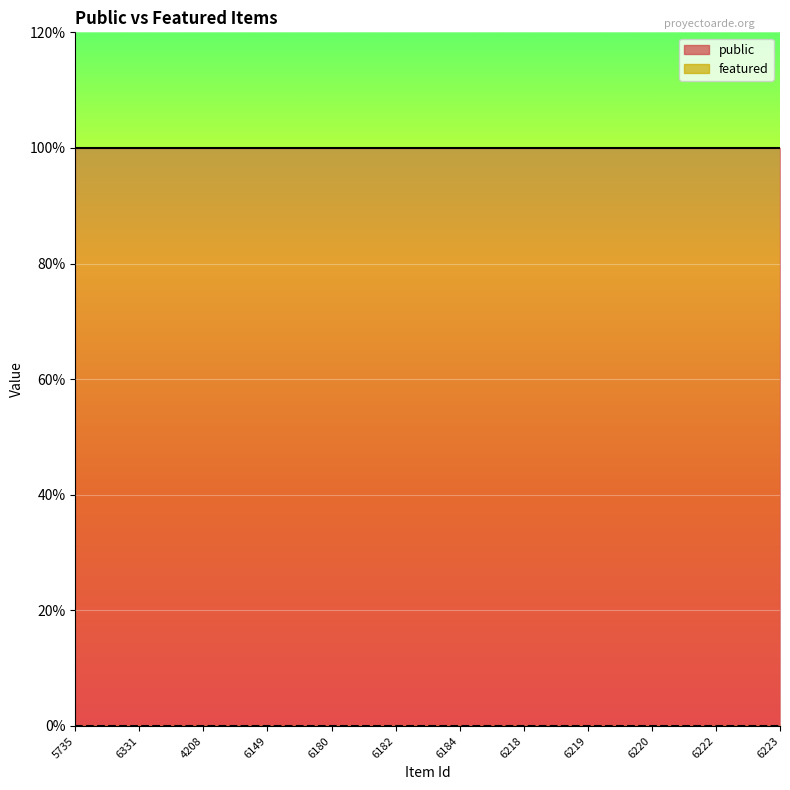

True or false: public and featured intersect in this chart.

False